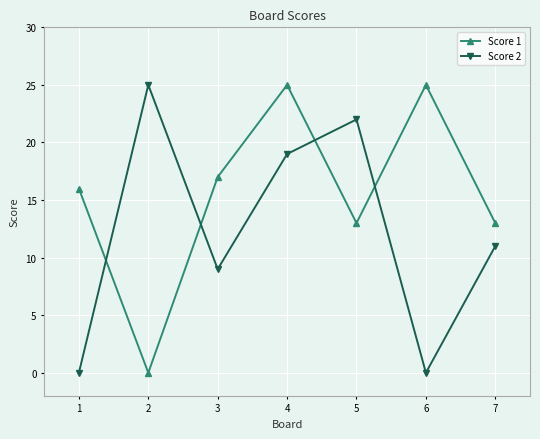

Rank the series at 4 from lowest to highest value.

Score 2, Score 1